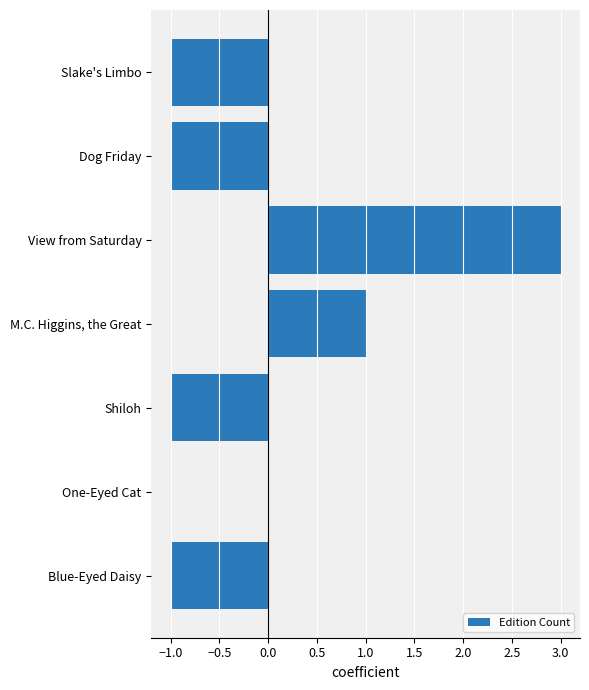

Reading top to bottom, what are all the values shown in this chart?

Slake's Limbo=-1	Dog Friday=-1	View from Saturday=3	M.C. Higgins, the Great=1	Shiloh=-1	One-Eyed Cat=0	Blue-Eyed Daisy=-1